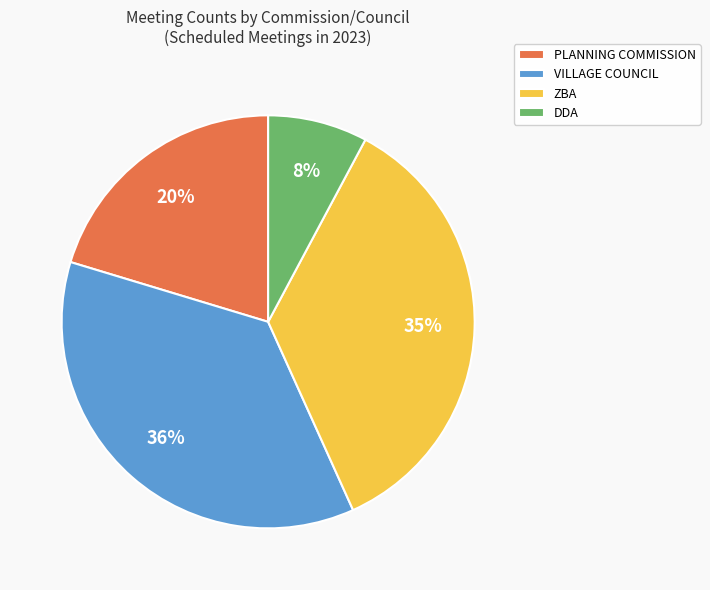

Which has a higher value, ZBA or PLANNING COMMISSION?

ZBA